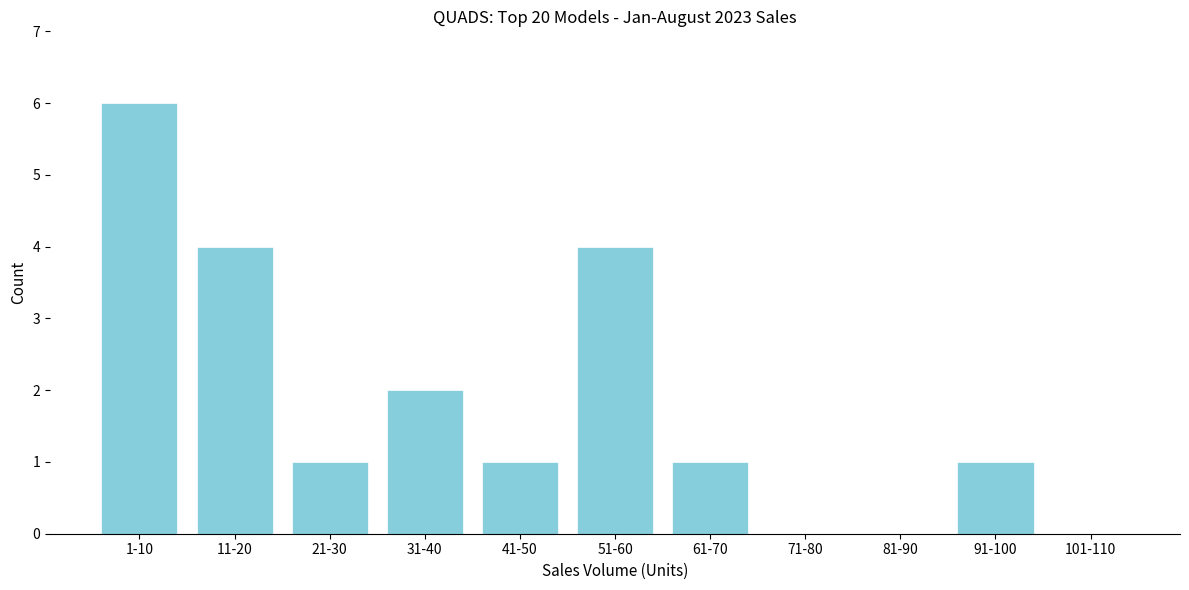

Reading right to left, extract all data points from this chart.

101-110=0	91-100=1	81-90=0	71-80=0	61-70=1	51-60=4	41-50=1	31-40=2	21-30=1	11-20=4	1-10=6